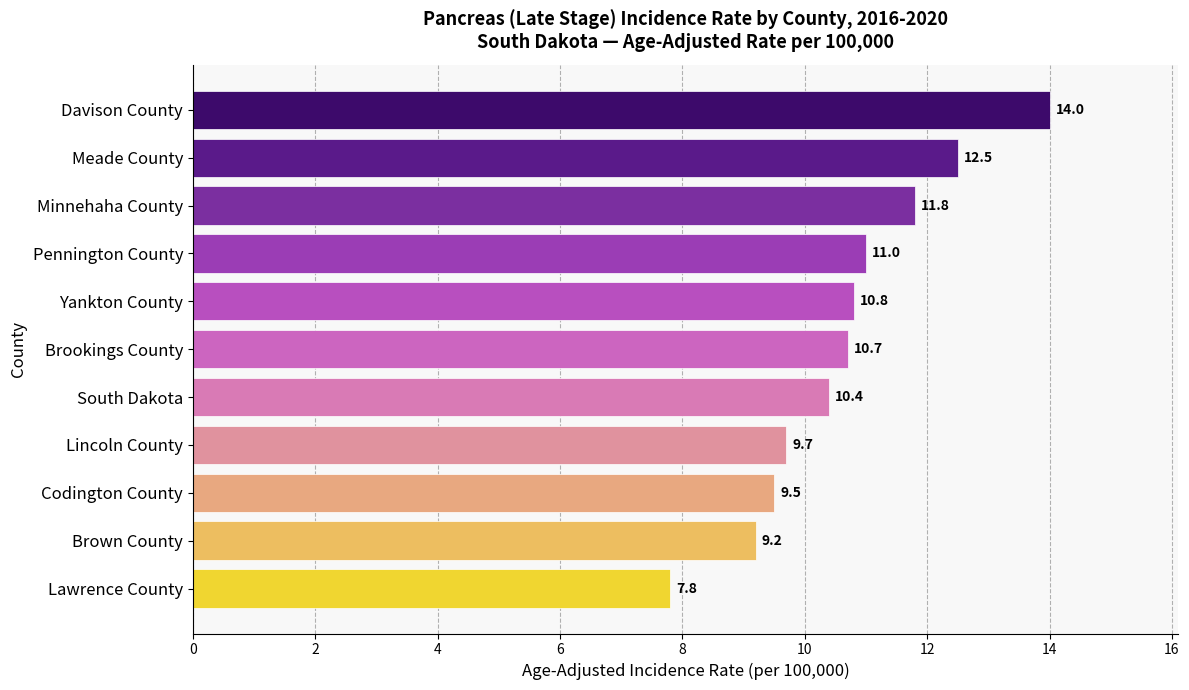

What position from the top is Brown County?

10